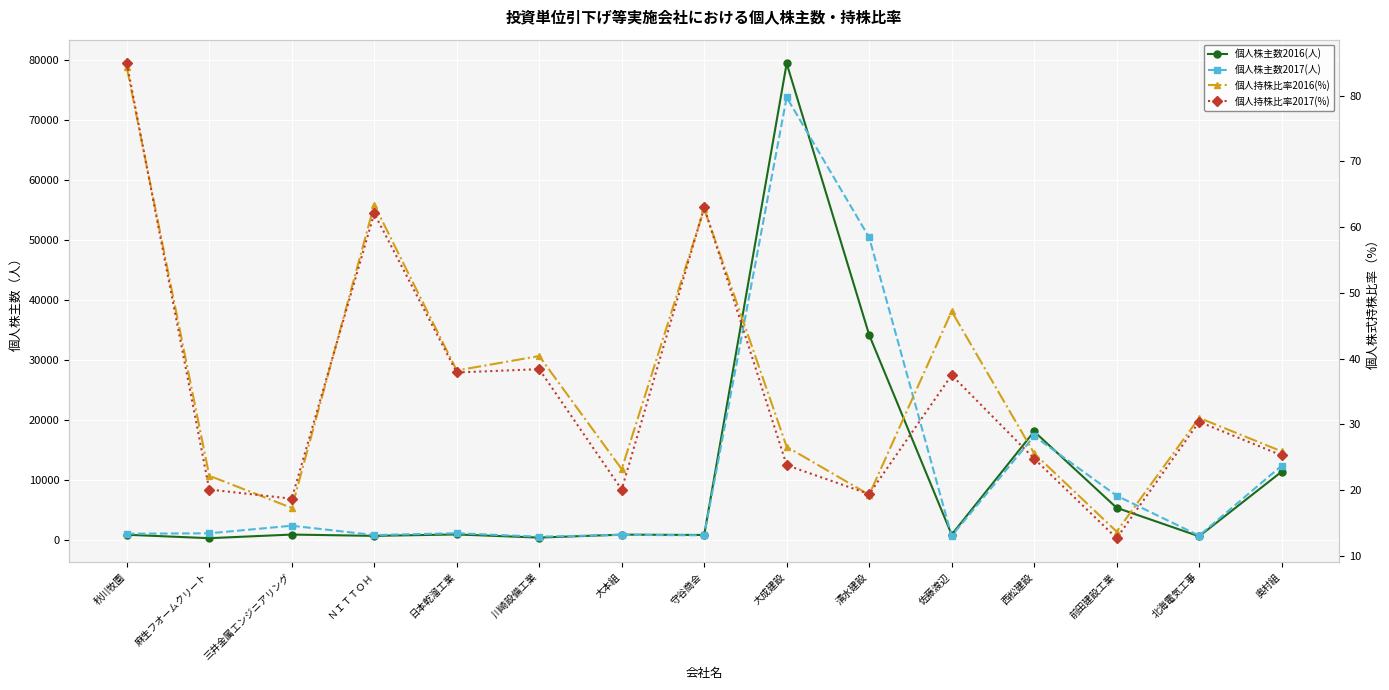

The value of 個人株主数2017(人) at 麻生フオームクリート is 1623.5. True or false?

False